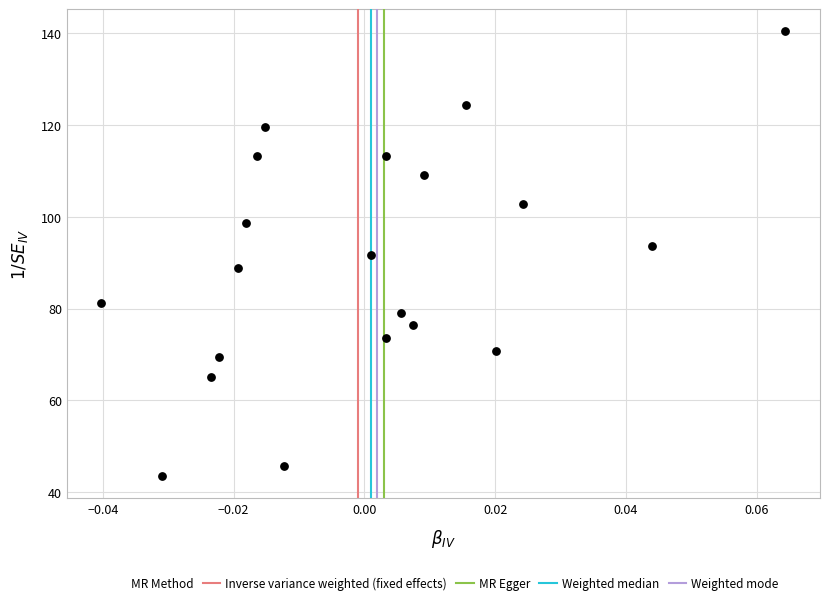

What is the range of Y values (max minus min)?

96.9